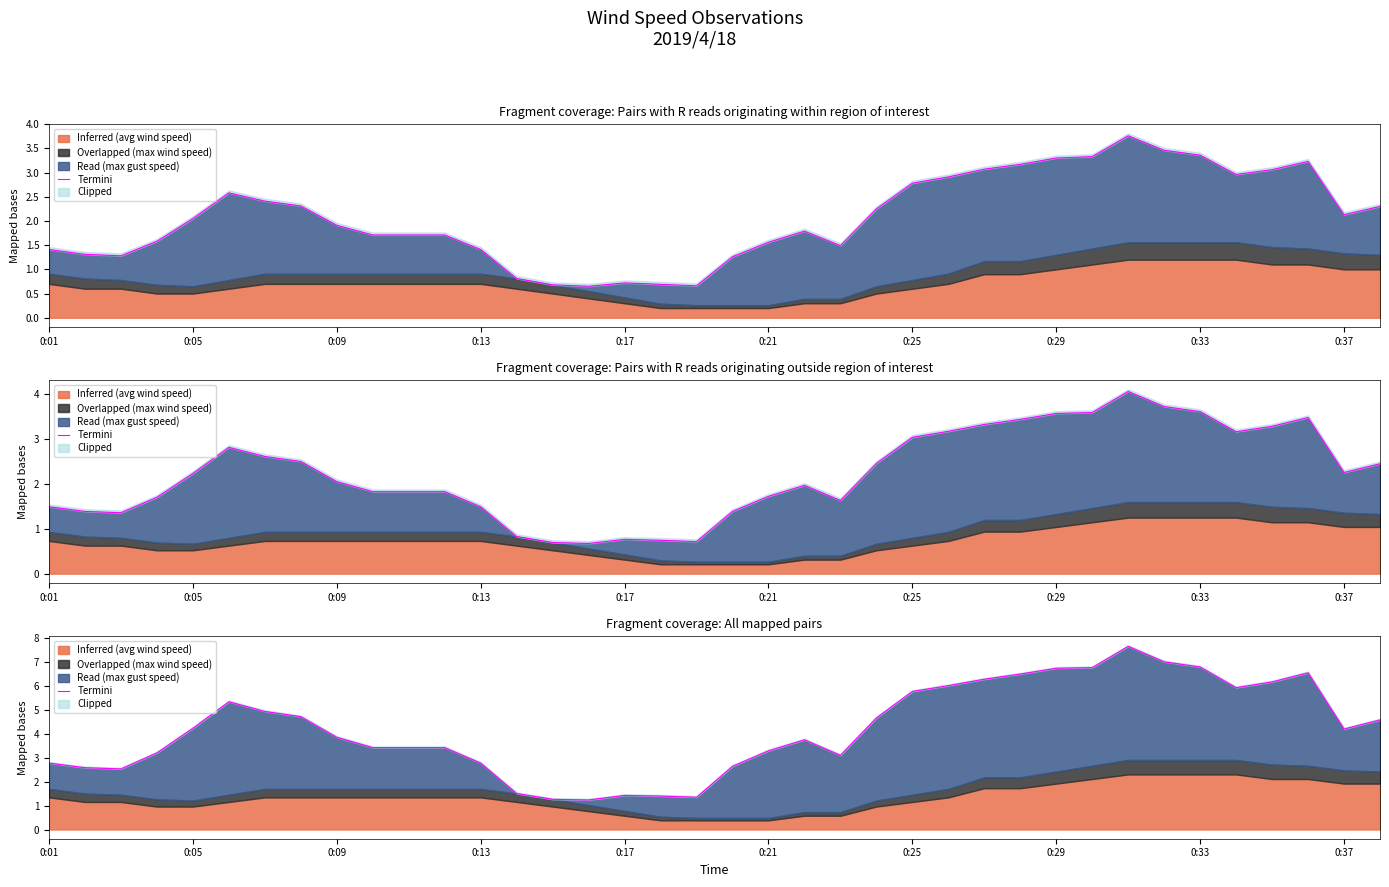

How many values exceed 4?

19